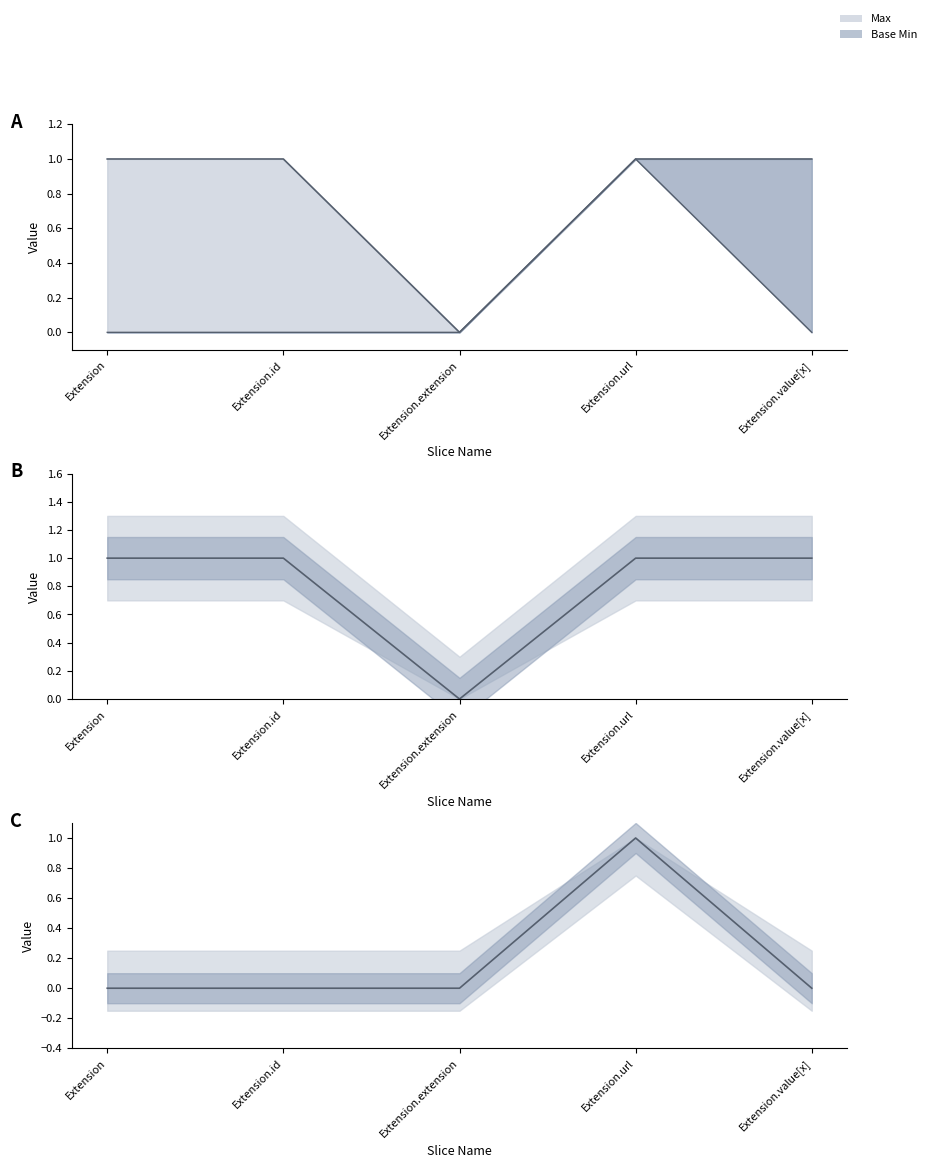

What are all the series names shown in the legend?

Max, Base Min